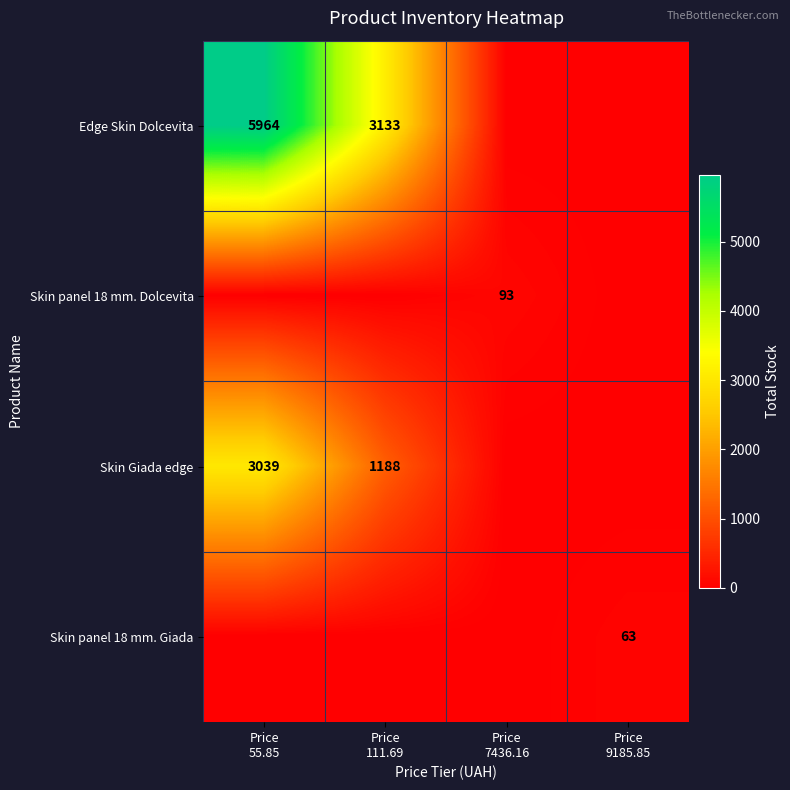

Is the value of Skin Giada edge at Price 55.85 greater than the value of Edge Skin Dolcevita at Price 111.69?

No